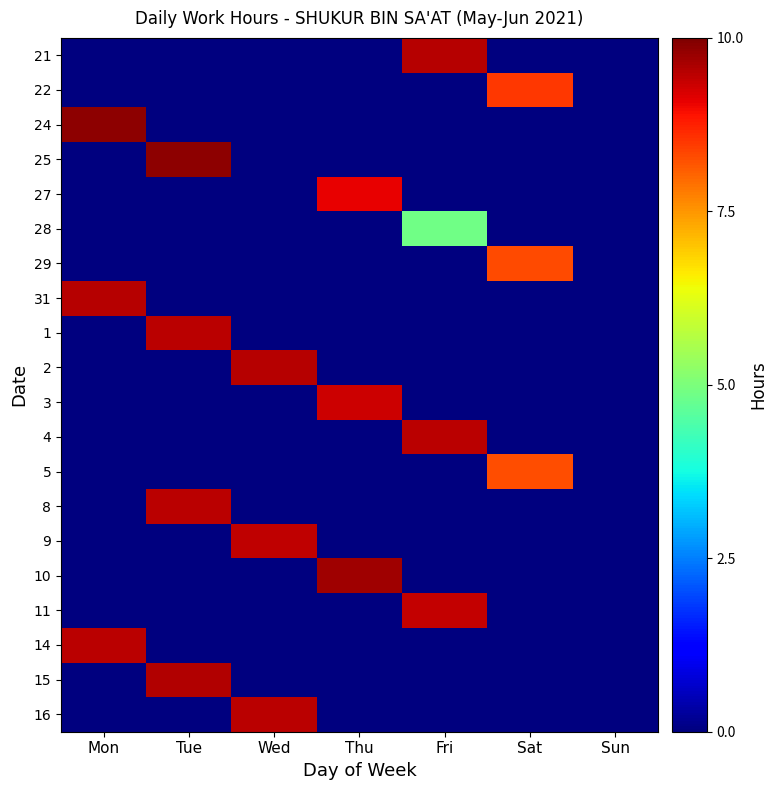

At Mon, list the series in order from smallest to largest.

21, 22, 25, 27, 28, 29, 1, 2, 3, 4, 5, 8, 9, 10, 11, 15, 16, 14, 31, 24